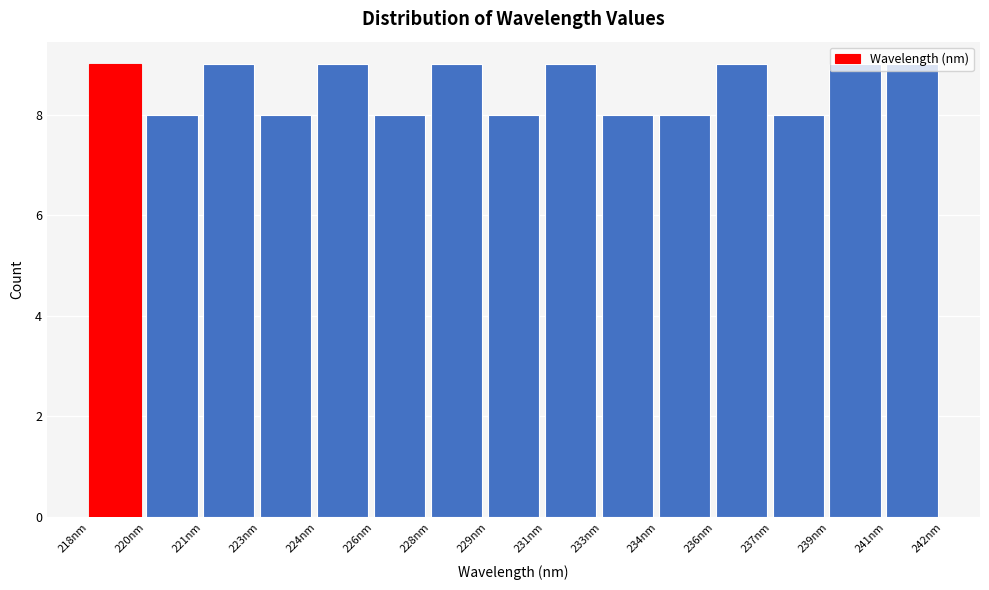

What is the greatest value displayed?

9